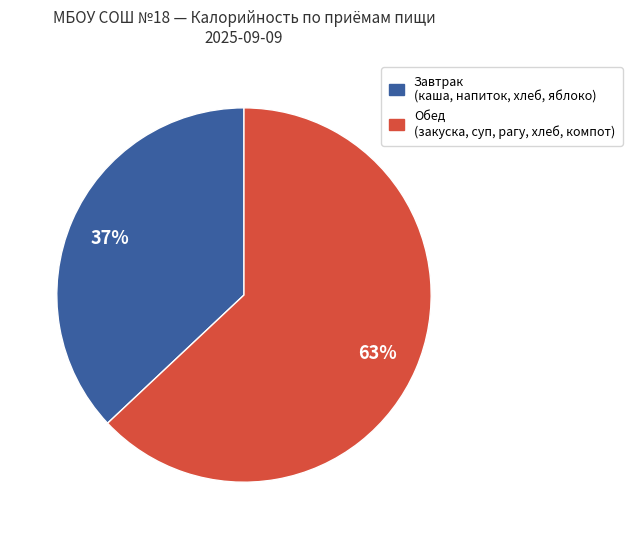

Is there a majority slice in this chart?

Yes